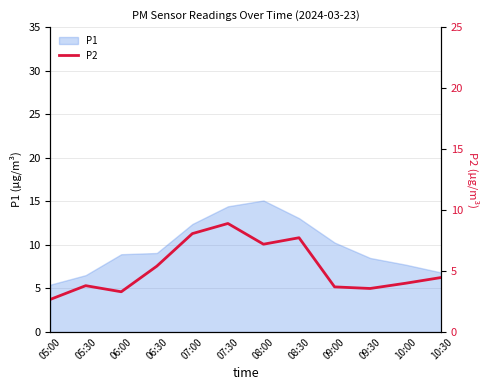

The P1 series shows 4.5 at 10:30. True or false?

False